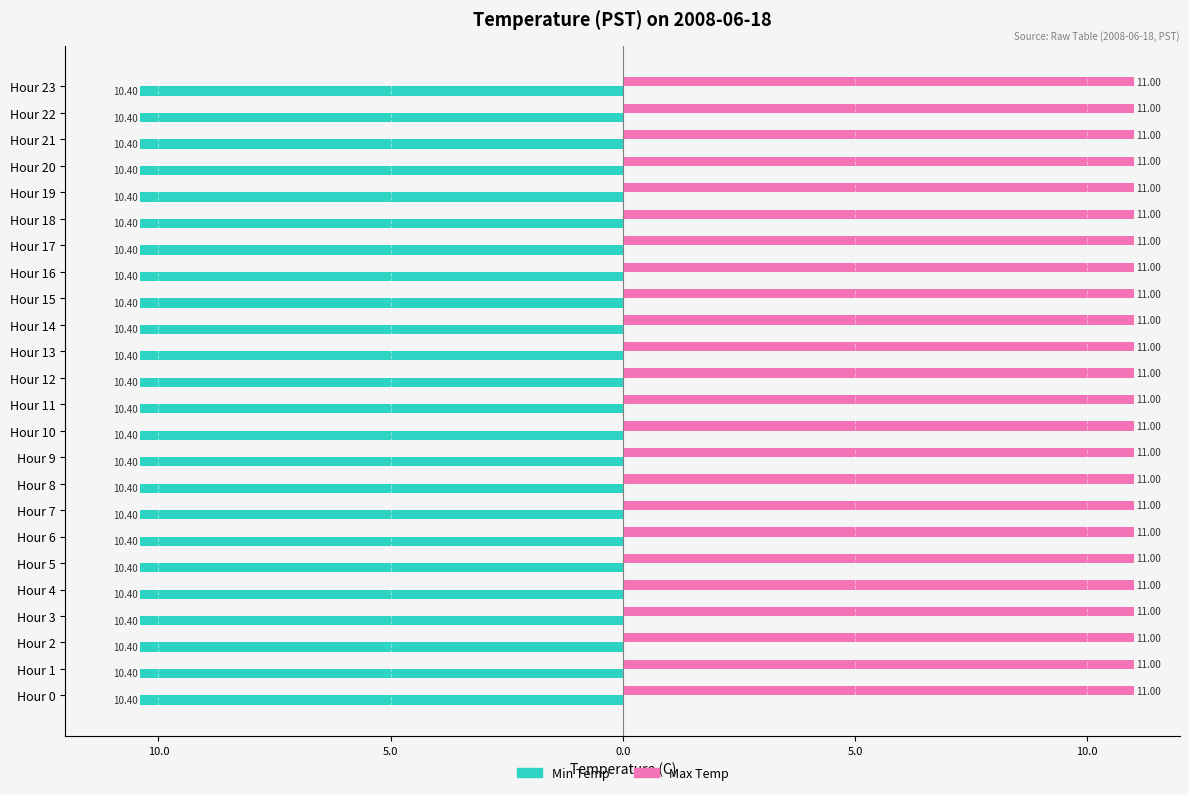

Reading left to right, list all the values displayed in this chart.

Min Temp: Hour 0=10.4	Hour 1=10.4	Hour 2=10.4	Hour 3=10.4	Hour 4=10.4	Hour 5=10.4	Hour 6=10.4	Hour 7=10.4	Hour 8=10.4	Hour 9=10.4	Hour 10=10.4	Hour 11=10.4	Hour 12=10.4	Hour 13=10.4	Hour 14=10.4	Hour 15=10.4	Hour 16=10.4	Hour 17=10.4	Hour 18=10.4	Hour 19=10.4	Hour 20=10.4	Hour 21=10.4	Hour 22=10.4	Hour 23=10.4
Max Temp: Hour 0=11.0	Hour 1=11.0	Hour 2=11.0	Hour 3=11.0	Hour 4=11.0	Hour 5=11.0	Hour 6=11.0	Hour 7=11.0	Hour 8=11.0	Hour 9=11.0	Hour 10=11.0	Hour 11=11.0	Hour 12=11.0	Hour 13=11.0	Hour 14=11.0	Hour 15=11.0	Hour 16=11.0	Hour 17=11.0	Hour 18=11.0	Hour 19=11.0	Hour 20=11.0	Hour 21=11.0	Hour 22=11.0	Hour 23=11.0